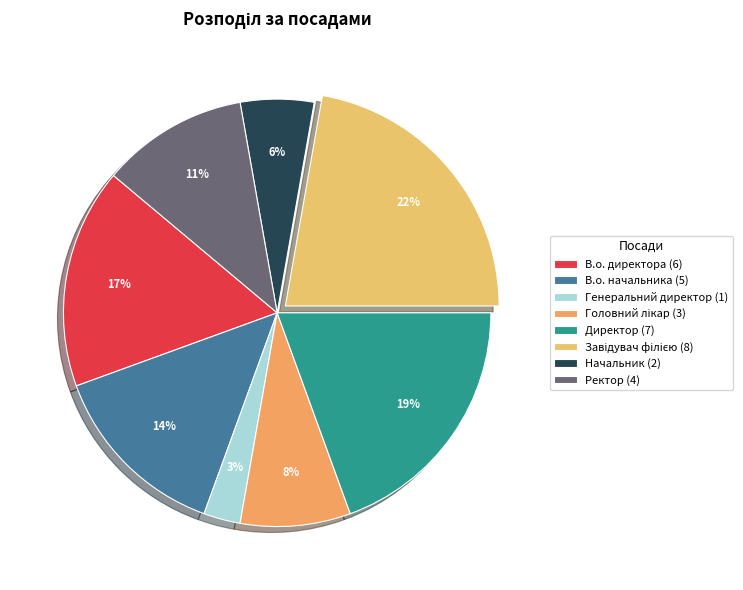

What portion of the pie excludes Начальник?

94.4%